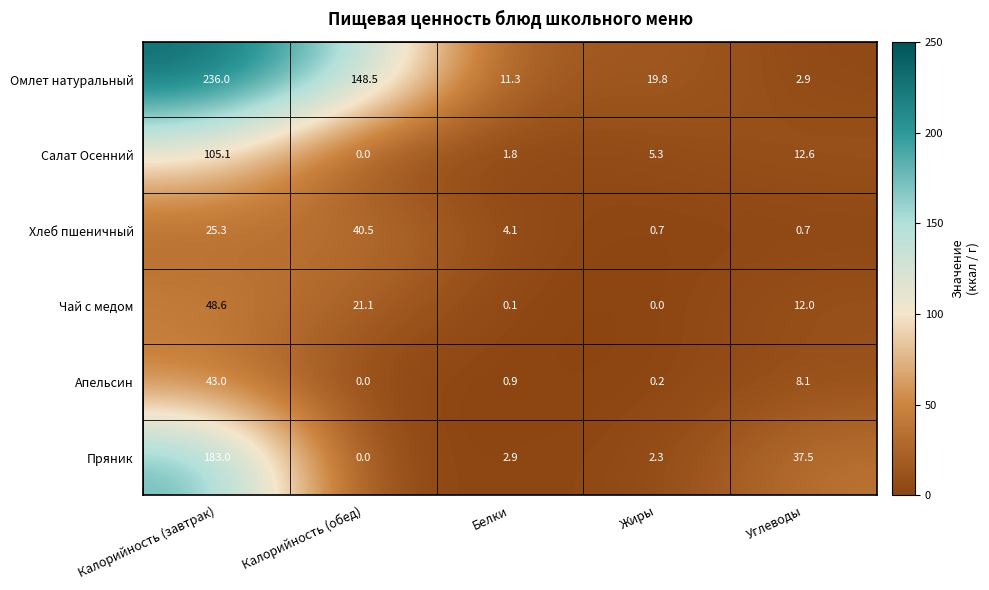

True or false: Пряник has a value of 2.3 at Жиры.

True